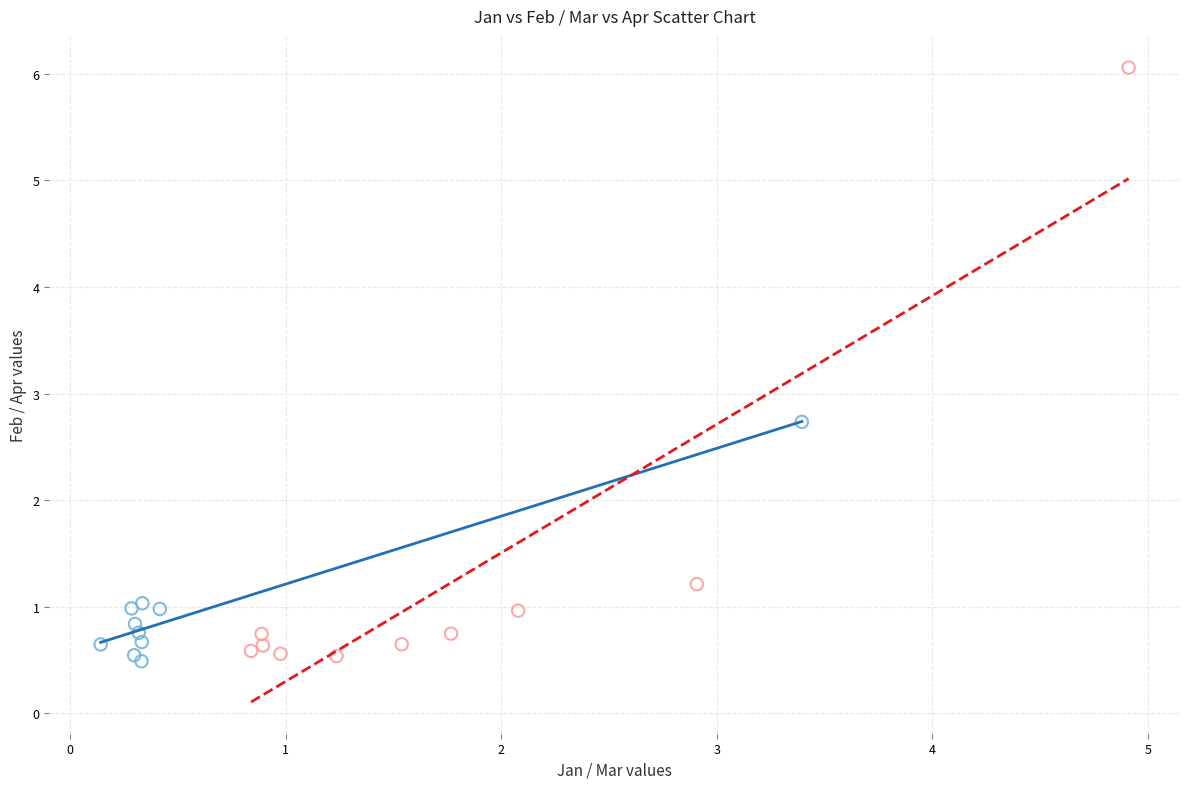

Which series has the widest spread of Y values?

Mar vs Apr